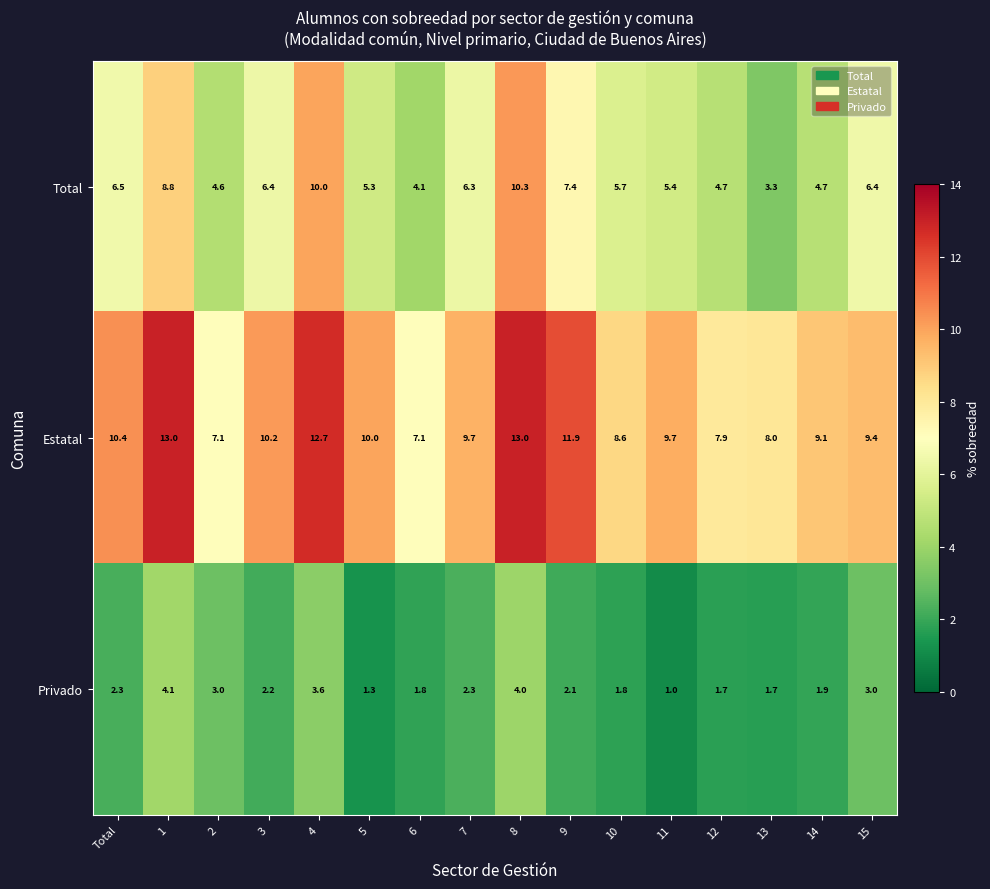

How many categories are shown in the chart?

16